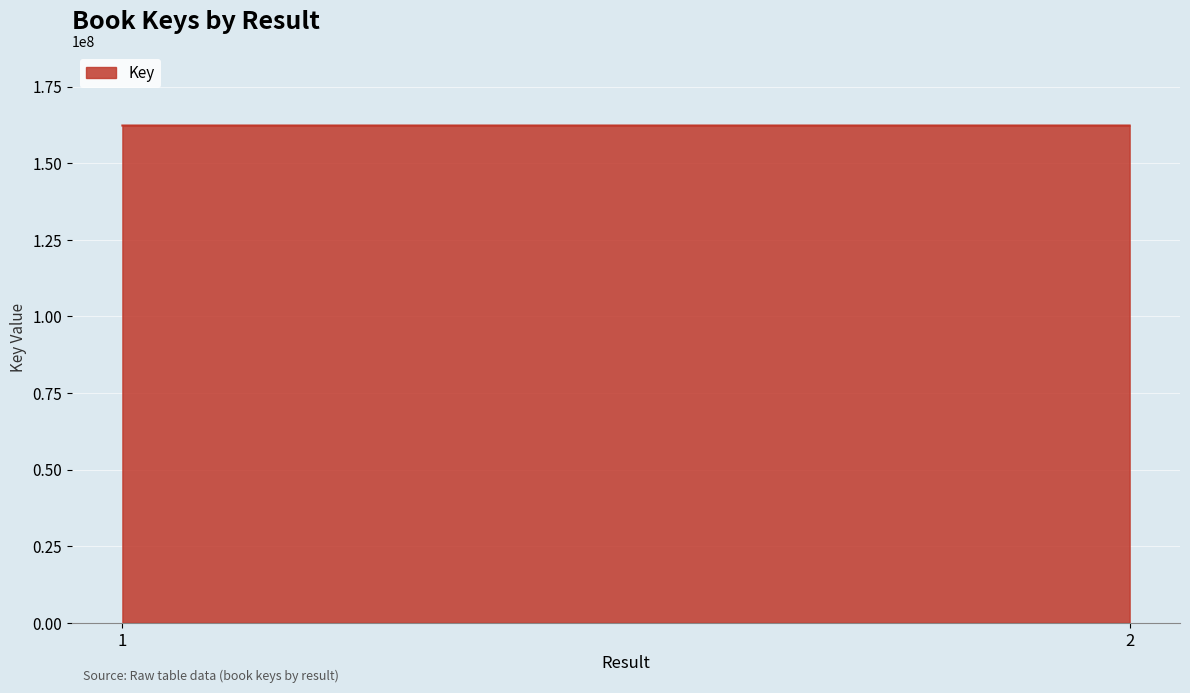

What is the ratio of the value at 2 to the value at 1?

1.0